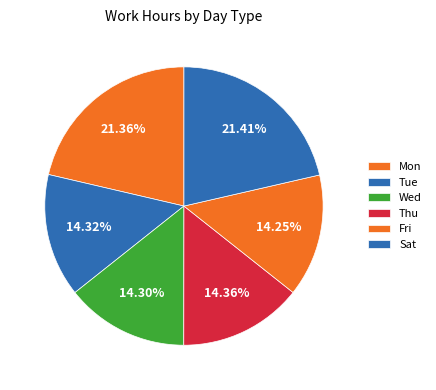

To the nearest percent, what portion does Fri represent?

14%